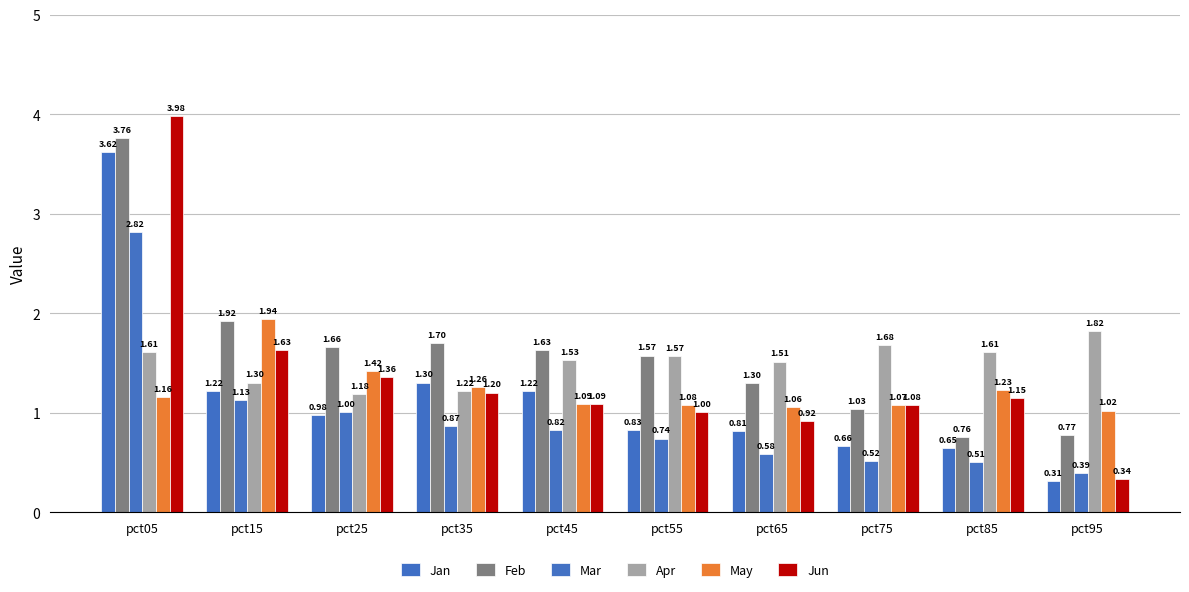

What is the sum of all Jan values?

11.6